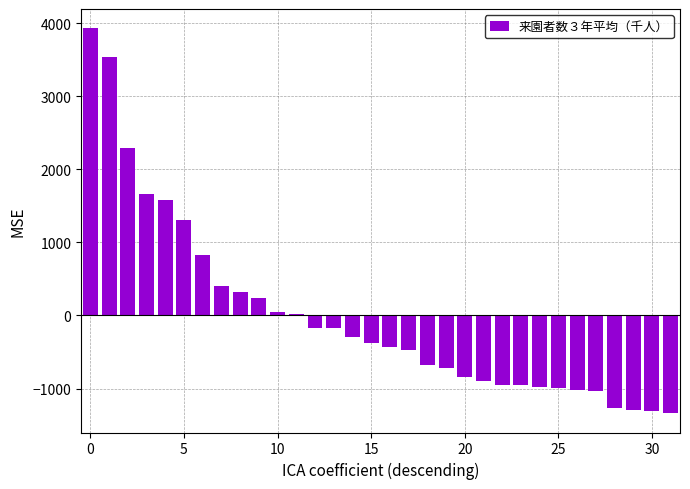

What is the maximum value shown in the chart?

3929.7